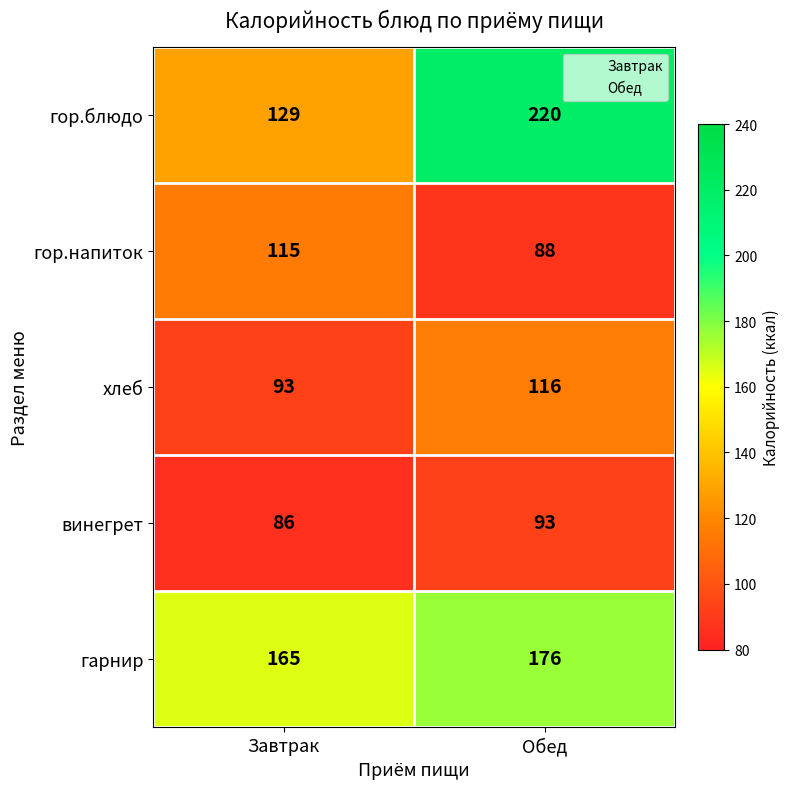

True or false: винегрет has a value of 93 at Обед.

True